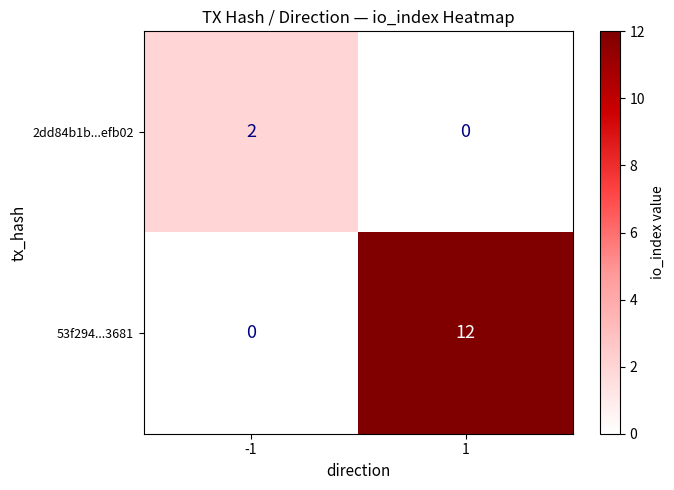

True or false: 2dd84b1b...efb02 has a value of 0 at 1.

True